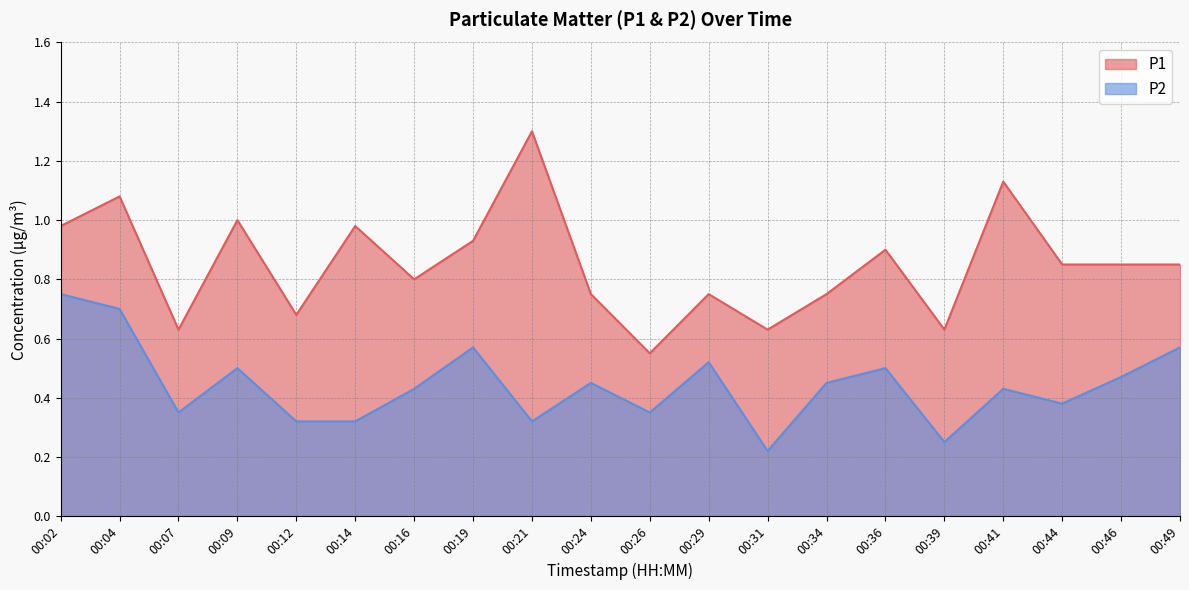

What is the total value across all series at 00:19?

1.5